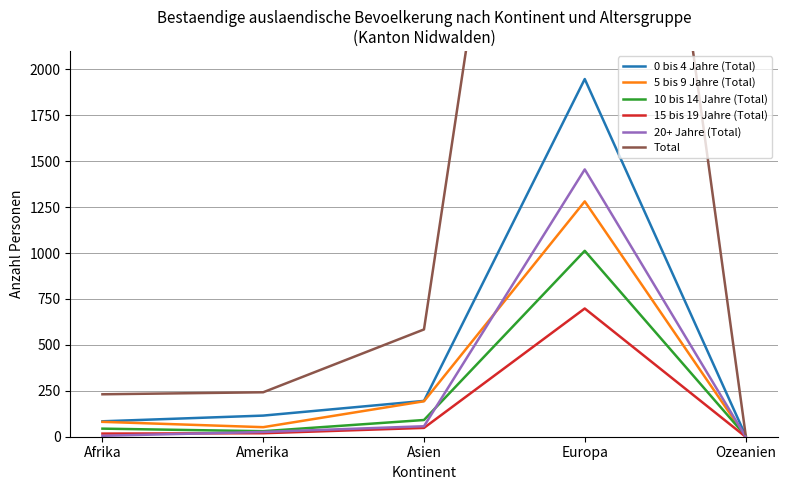

What is the label of the 3rd point from the left?

Asien